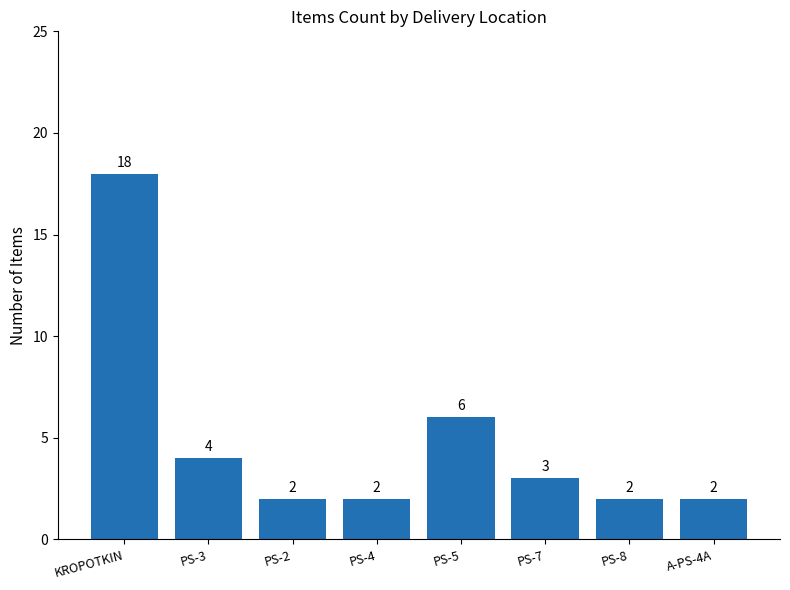

At which category does the chart reach its peak across all series?

KROPOTKIN